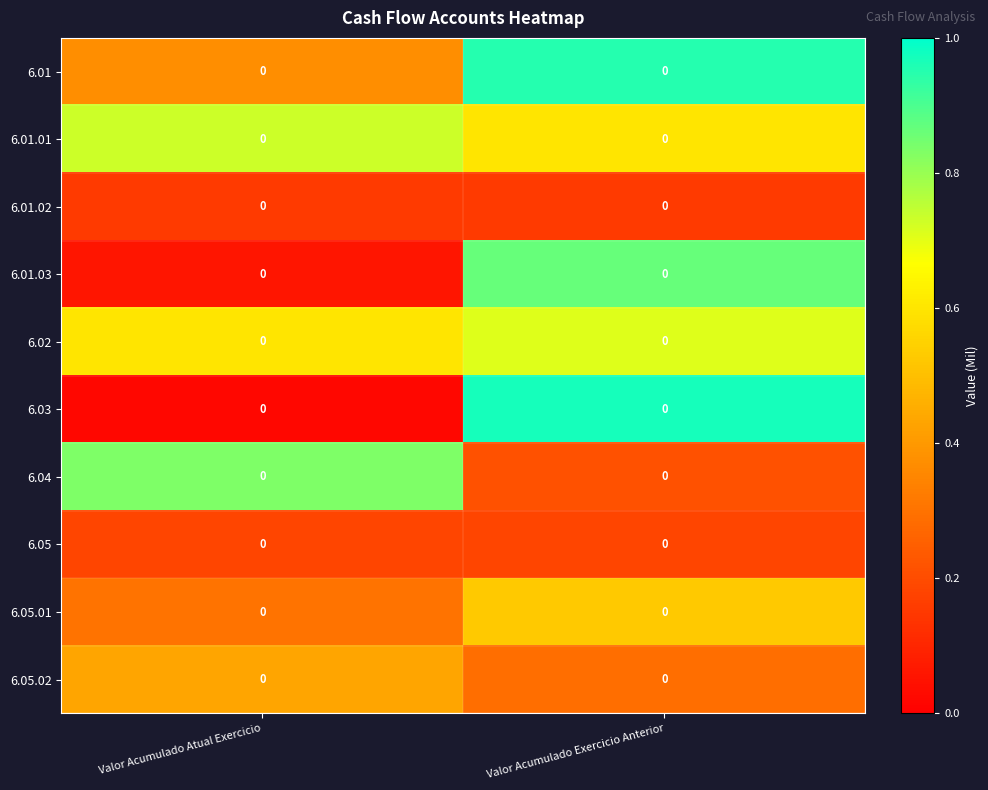

What is the lowest value of the 6.04 series?

0.2